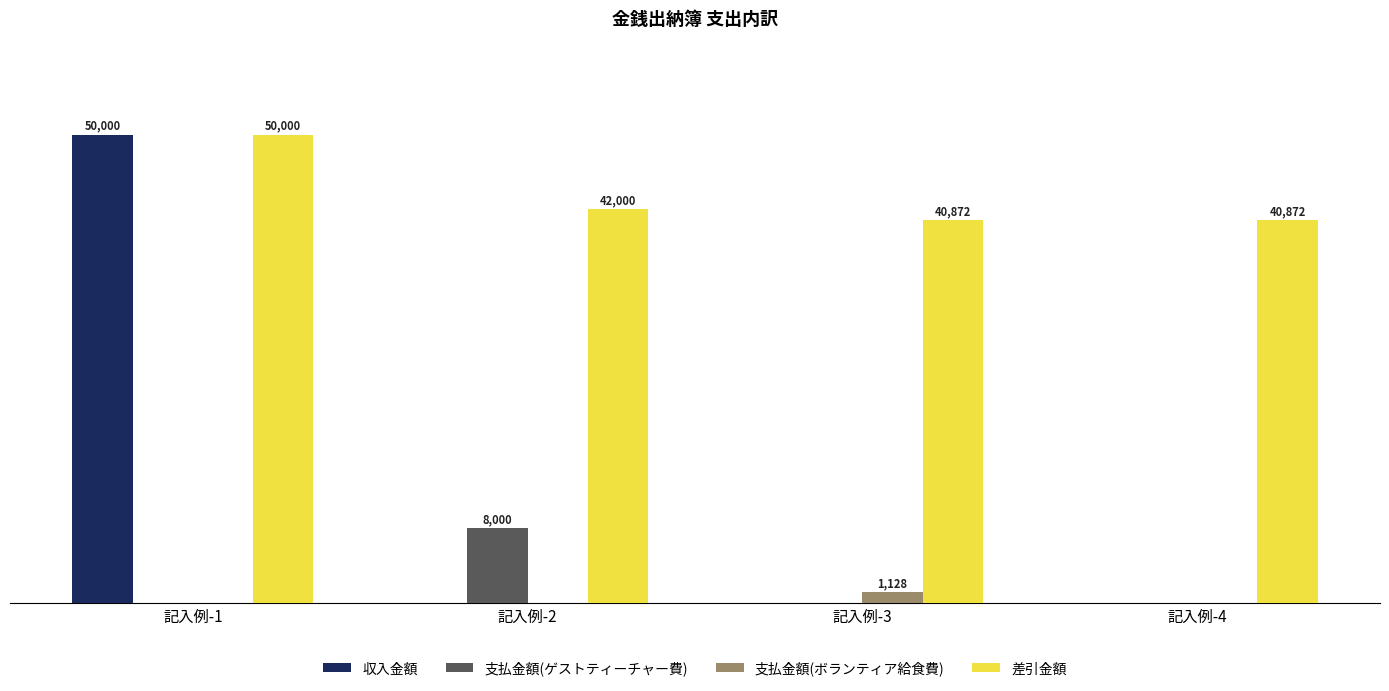

Between 記入例-2 and 記入例-4, which series saw the biggest shift?

支払金額(ゲストティーチャー費)